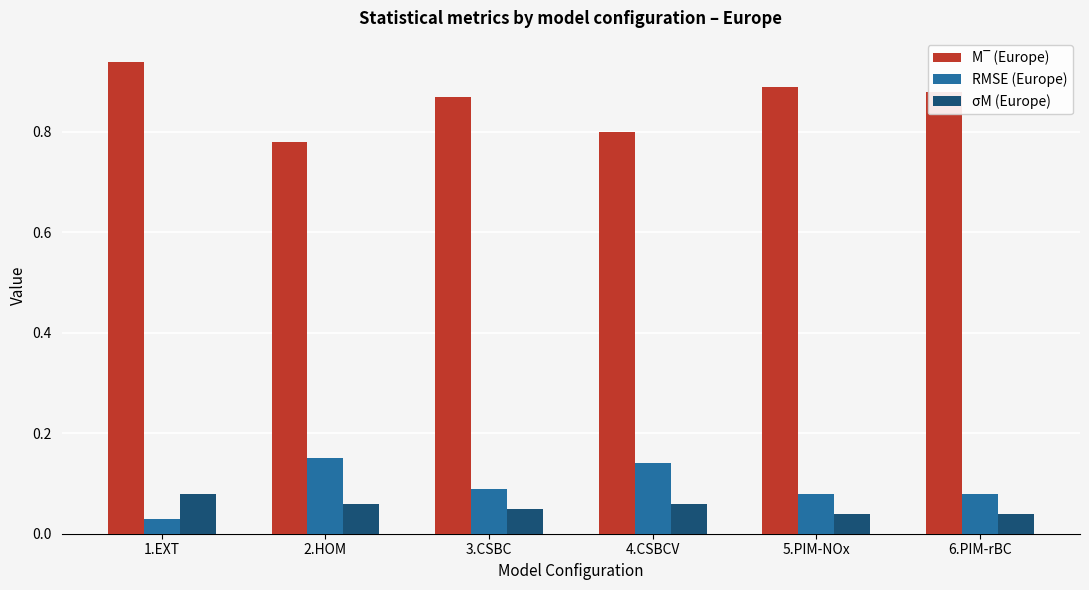

Does the chart contain any negative values?

No